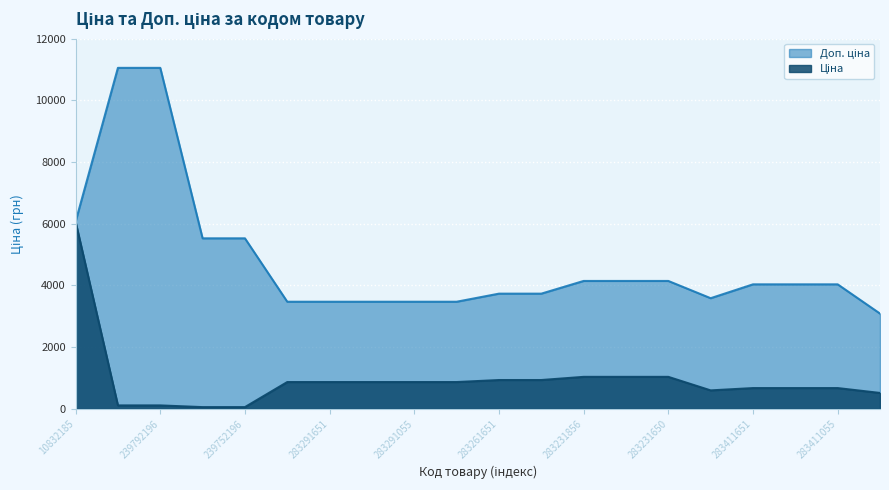

How many lines are shown in the chart?

2